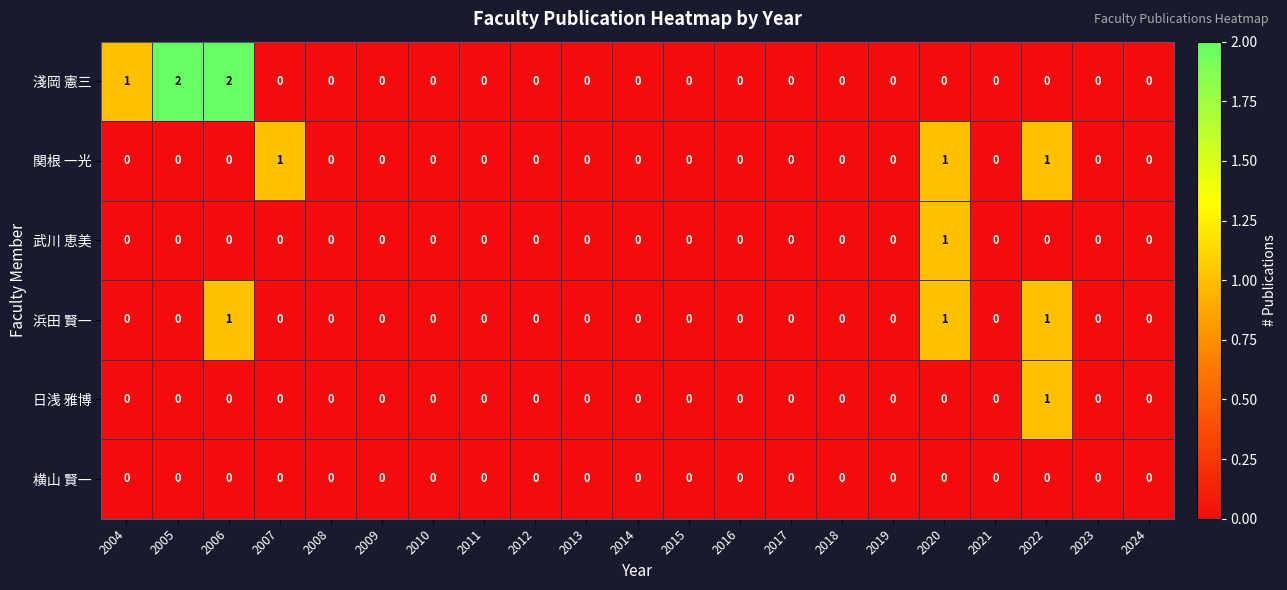

Which series changed the most between 2004 and 2012?

淺岡 憲三